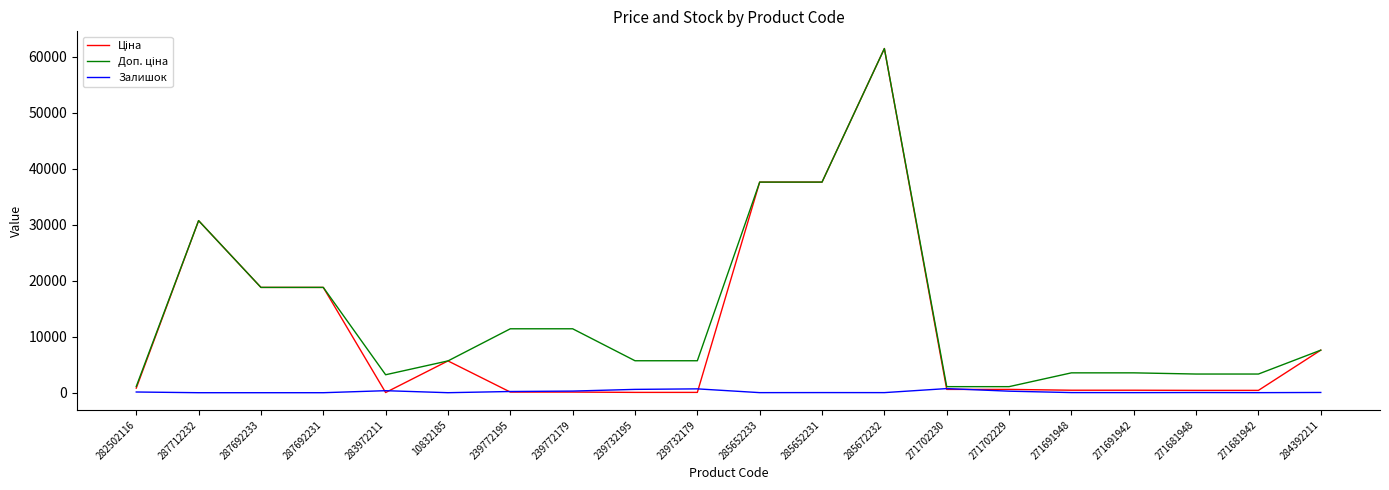

Count the number of categories in the chart.

20